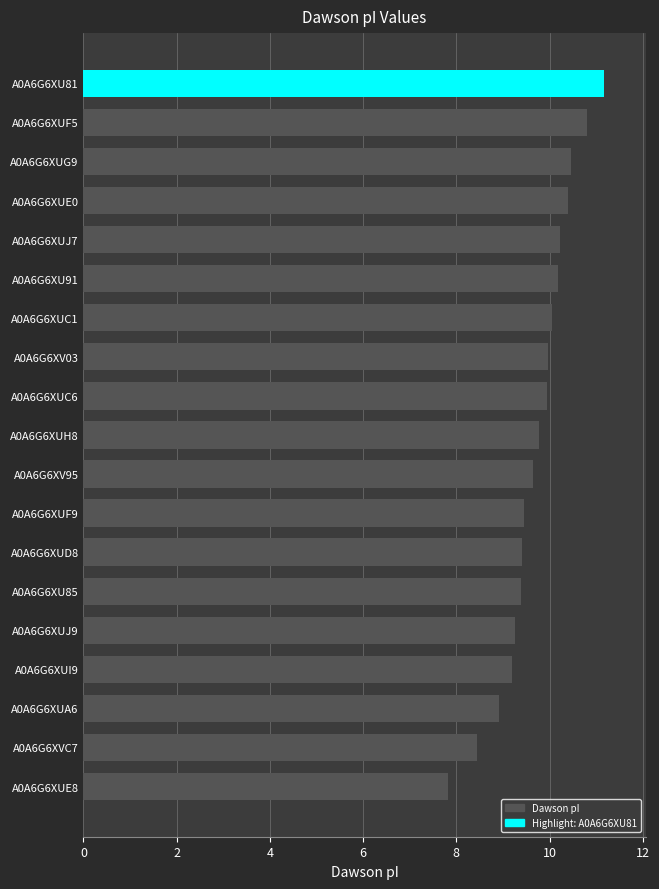

Which label corresponds to the smallest value in the chart?

A0A6G6XUE8